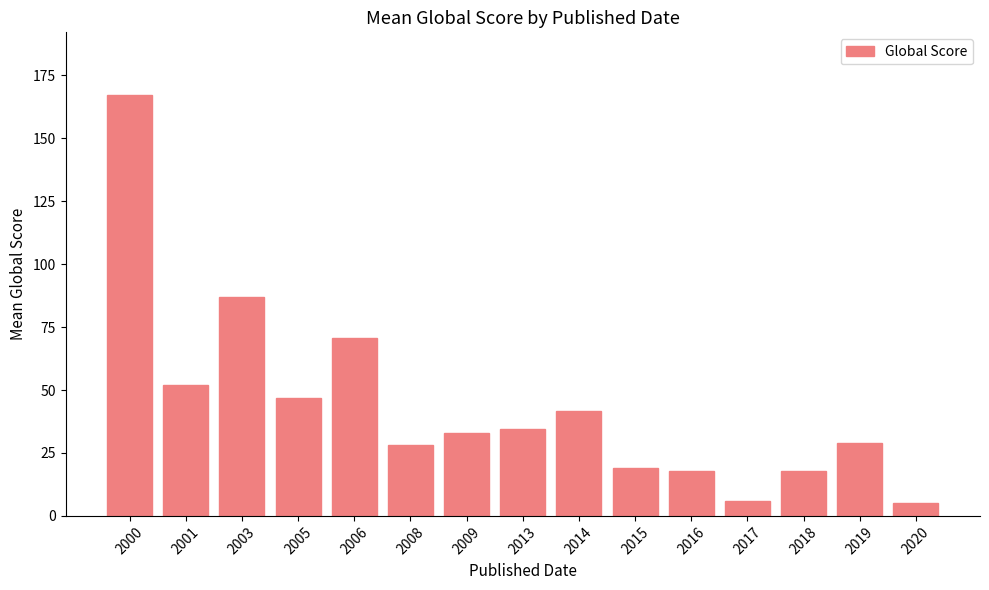

Between 2003 and 2006, which is larger?

2003